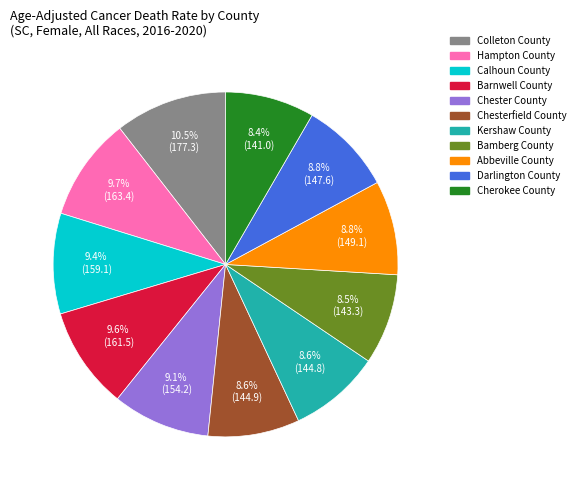

What portion of the pie excludes Hampton County?

90.3%